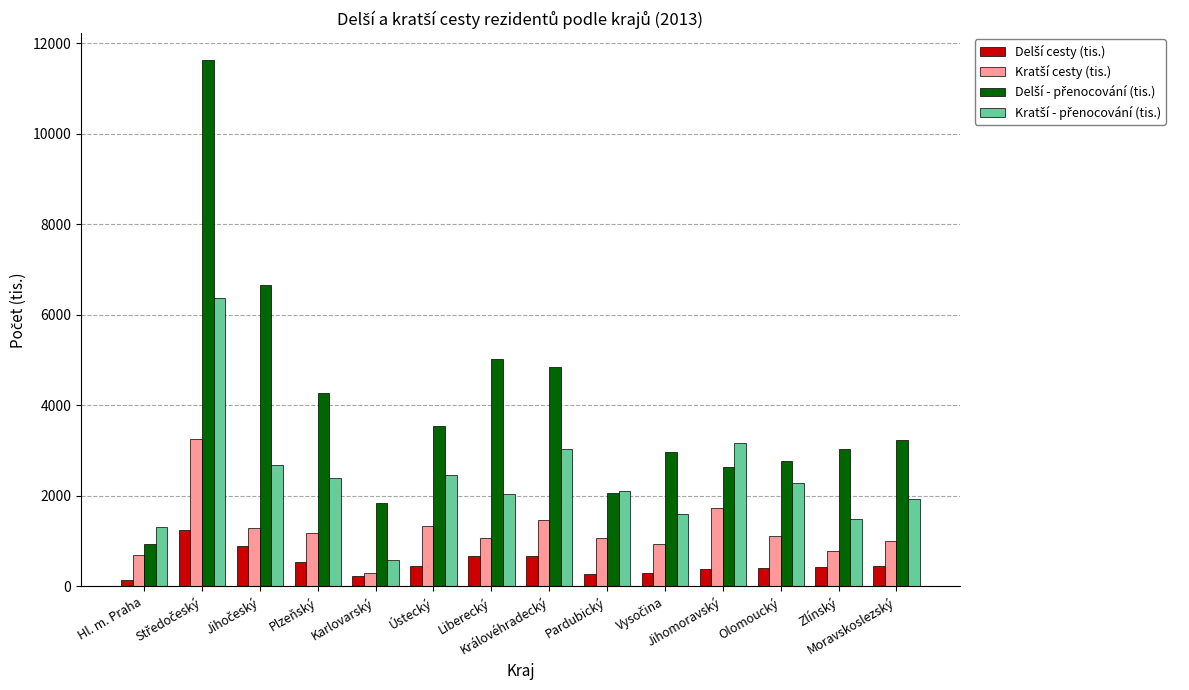

What is the maximum value shown in the chart?

11635.9